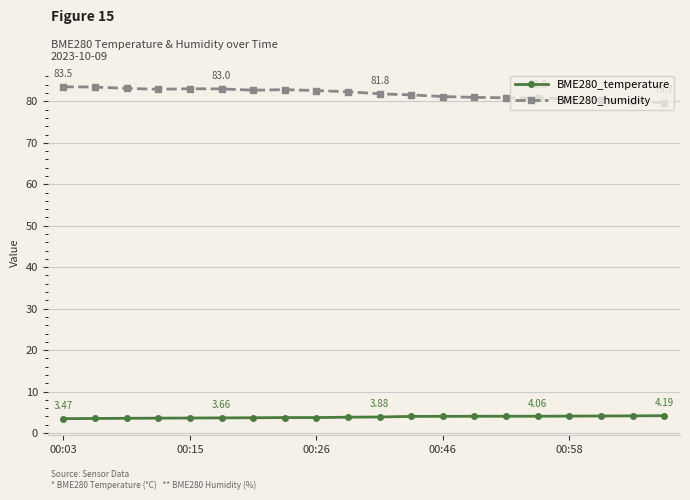

Rank the series by their maximum value, from lowest to highest.

BME280_temperature, BME280_humidity